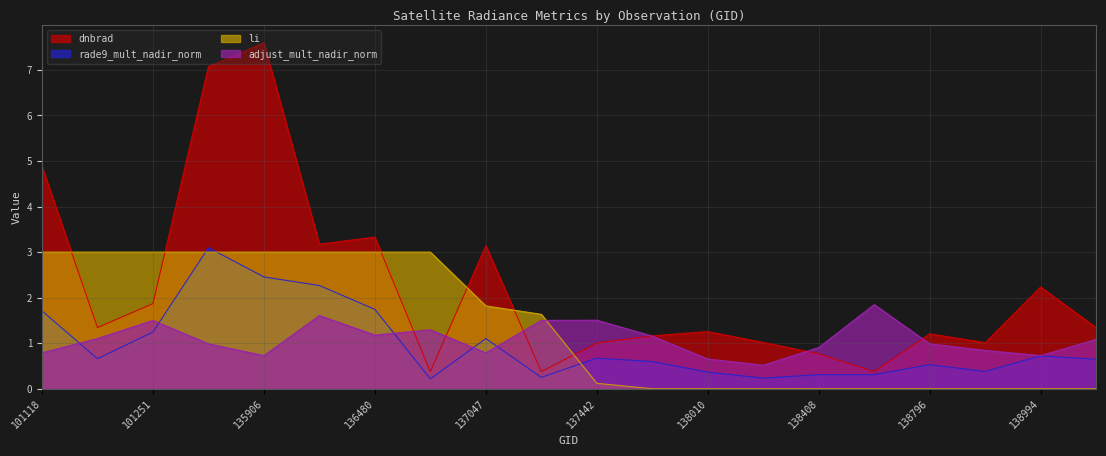

What is the greatest value displayed?

7.6